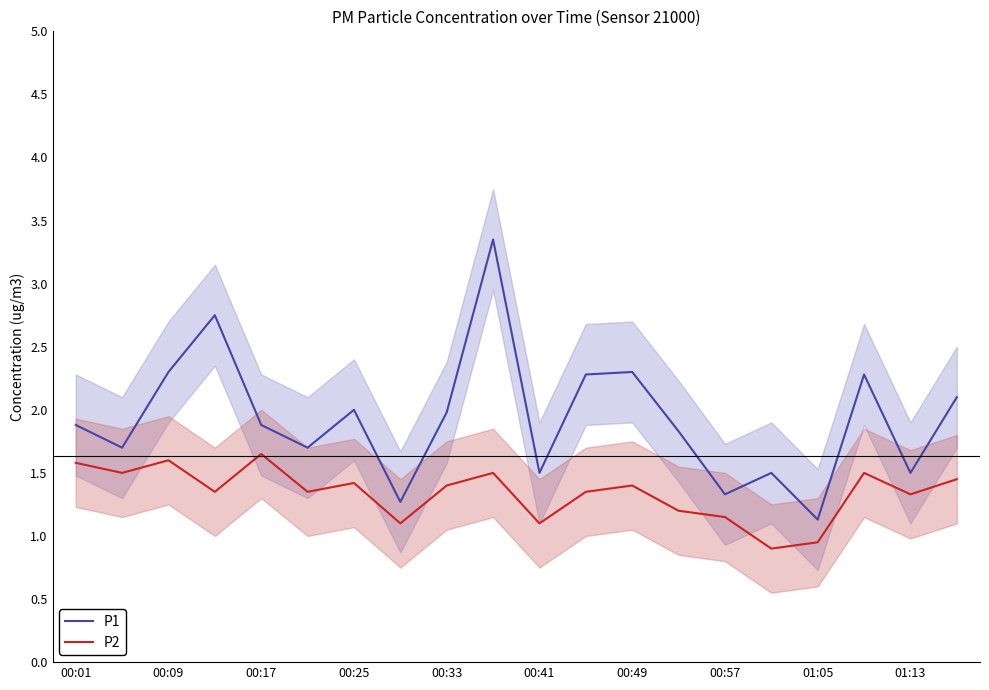

True or false: P1 and P2 cross at least once.

False